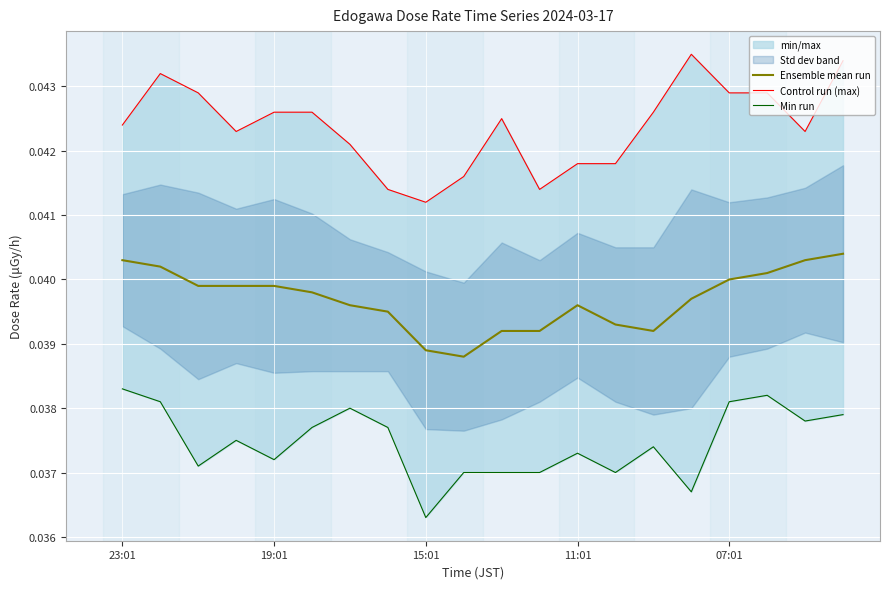

Which has a higher value, 15:01 or 19?

19